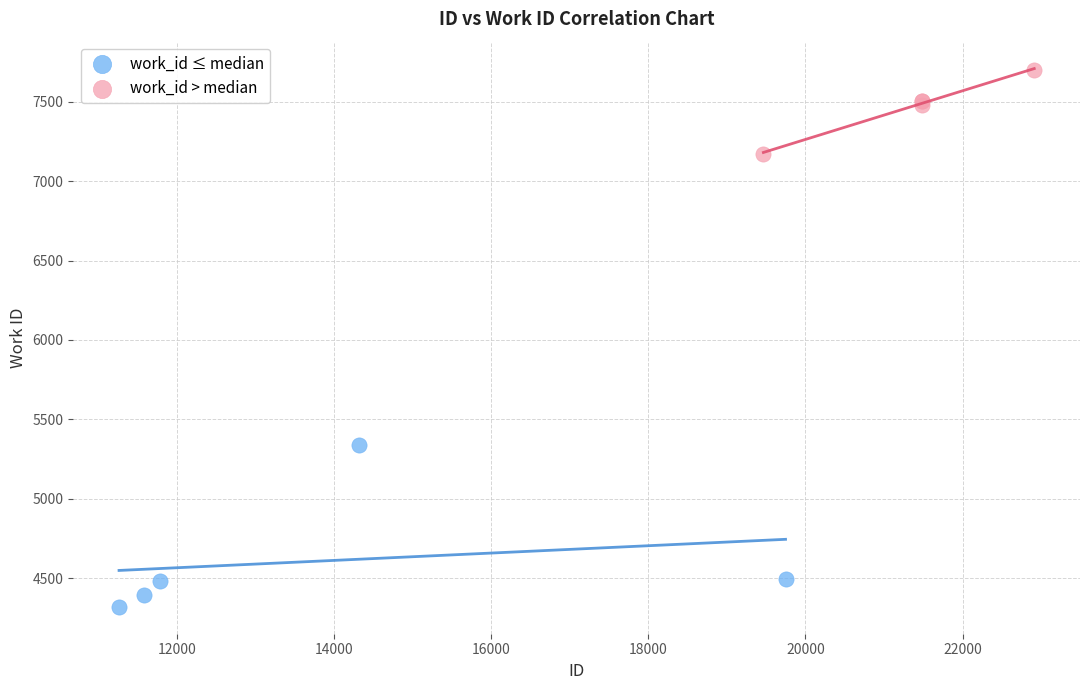

Which series has the widest spread of Y values?

work_id ≤ median